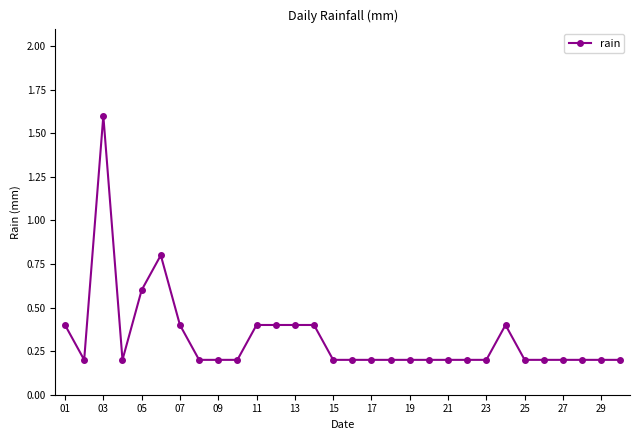

What is the difference between the maximum and second lowest values?

1.4